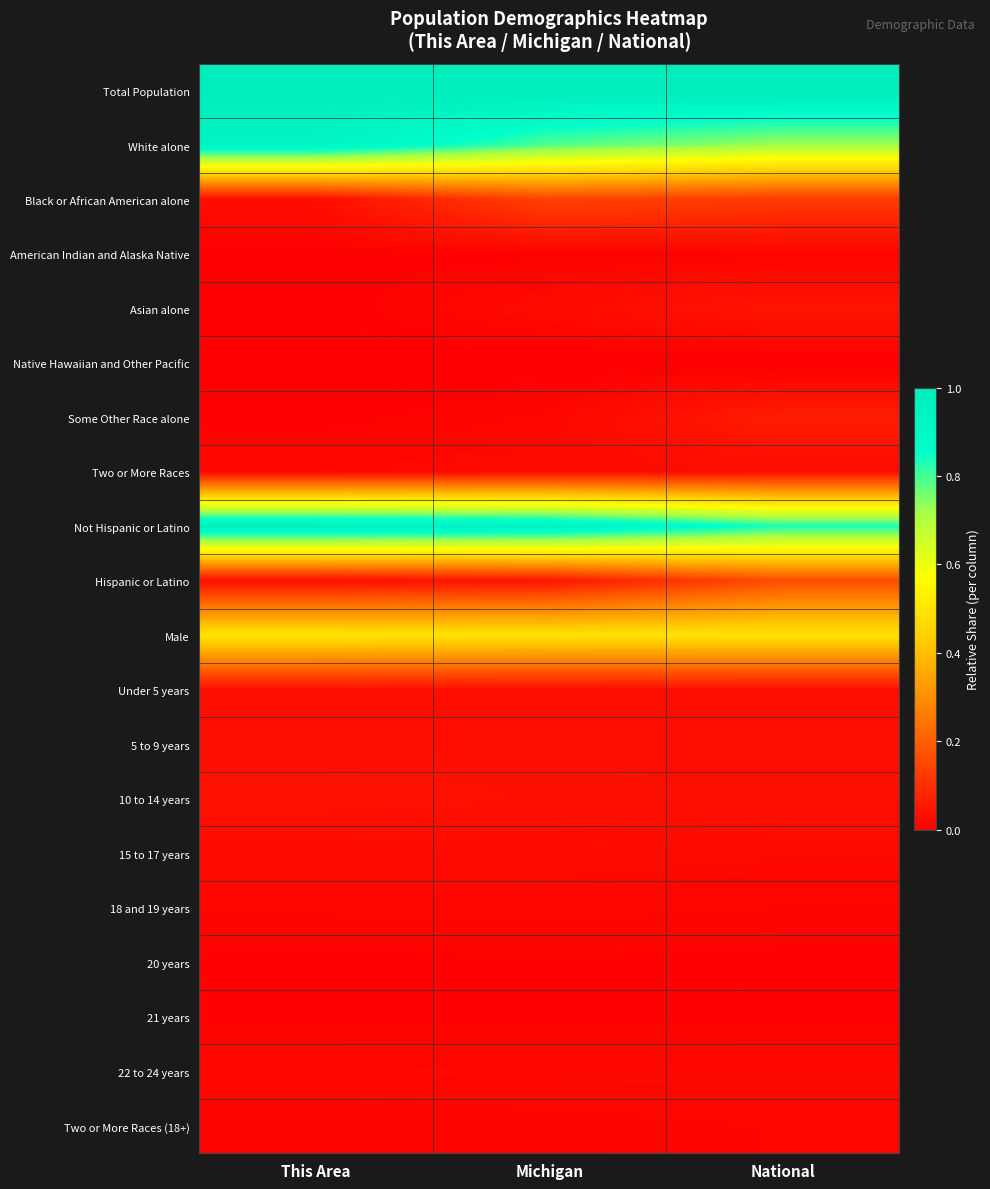

At how many categories does at least one series exceed 0?

3